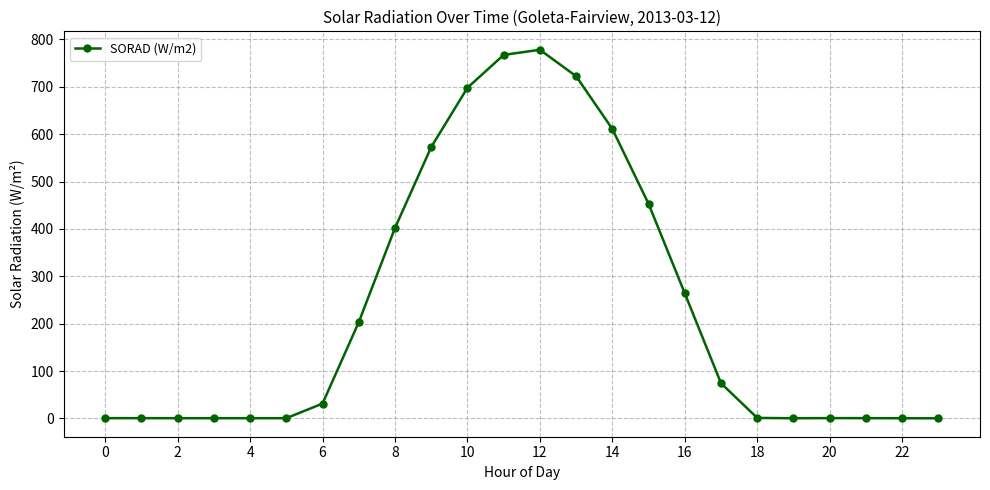

How many lines are shown in the chart?

1